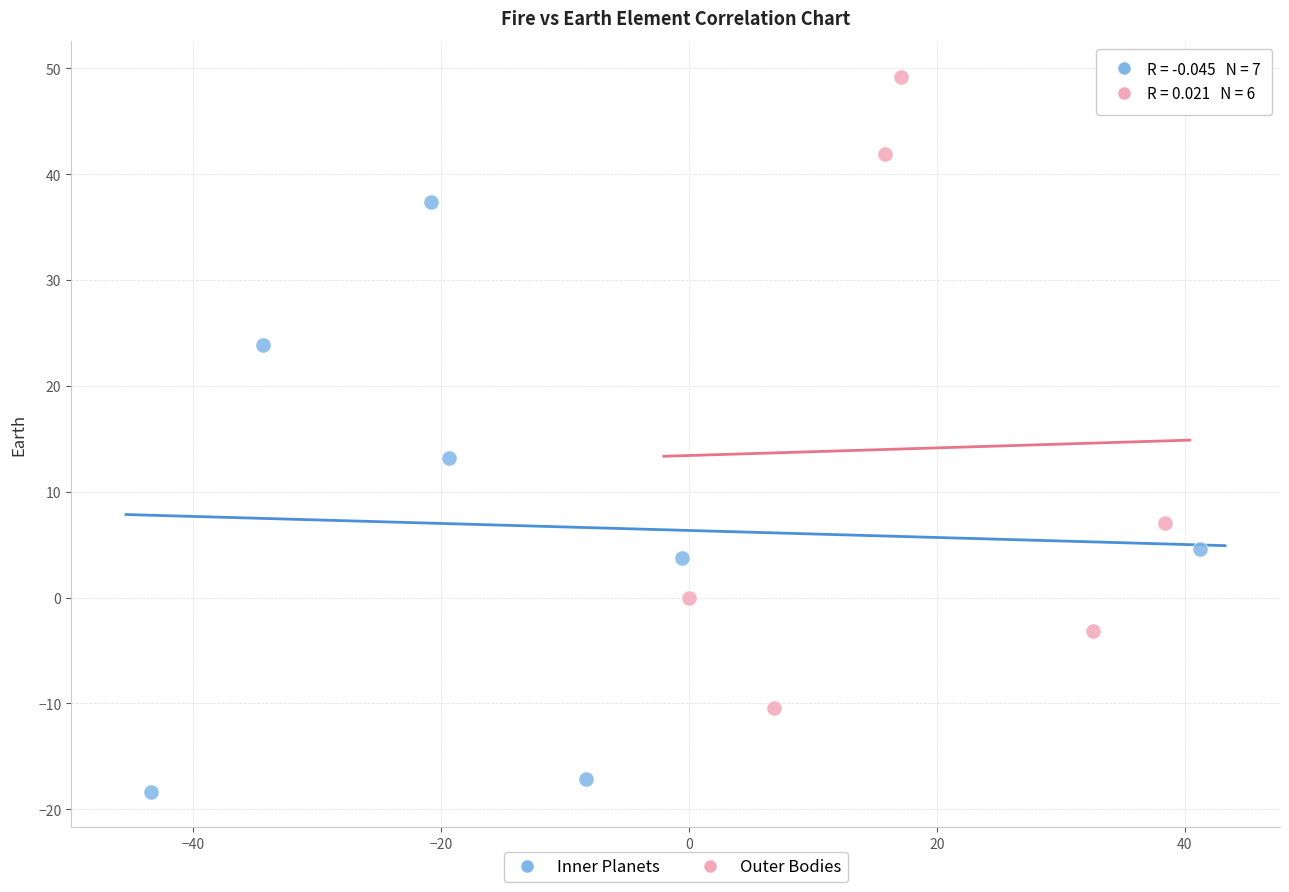

Which series contains the lowest Y value?

Inner Planets